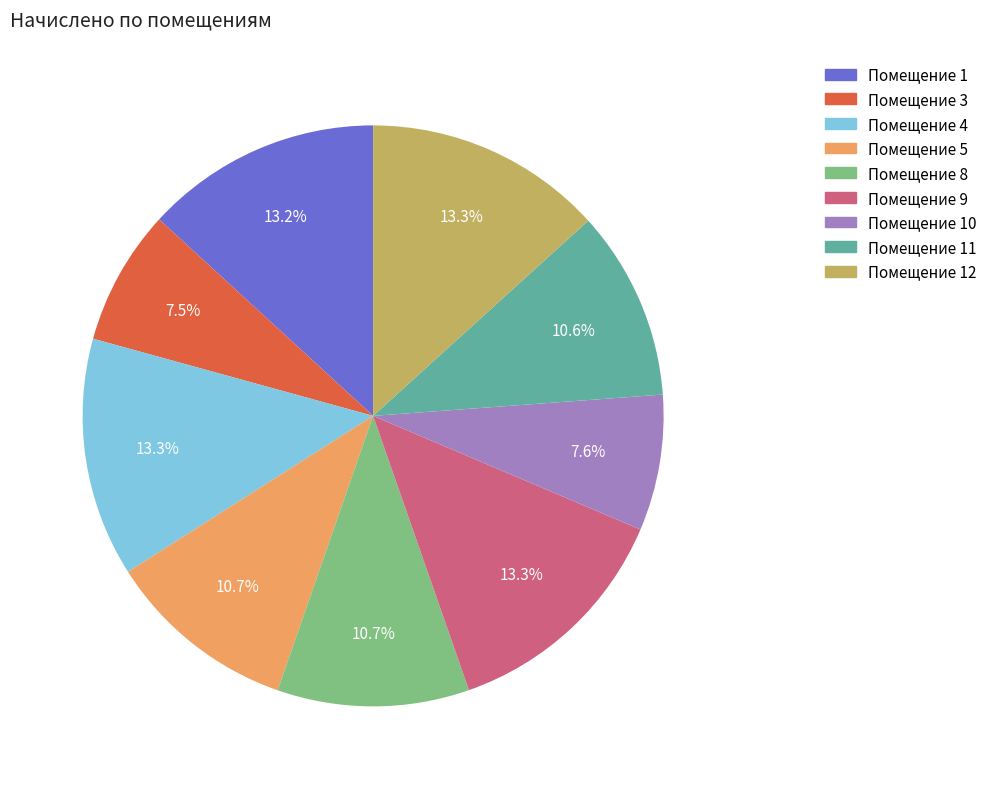

Does any single category account for the majority?

No